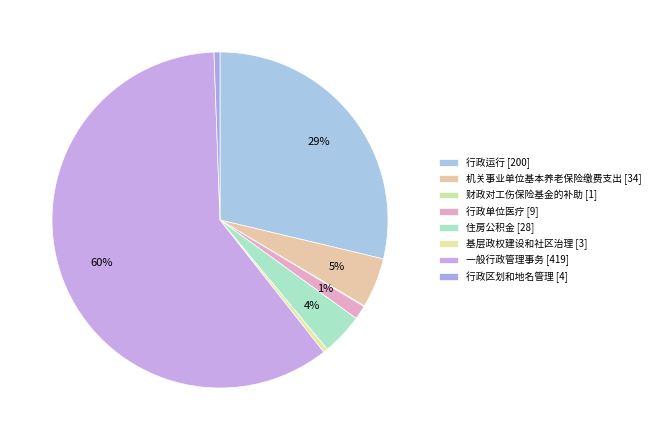

True or false: 机关事业单位基本养老保险缴费支出 accounts for 5% of the total.

True